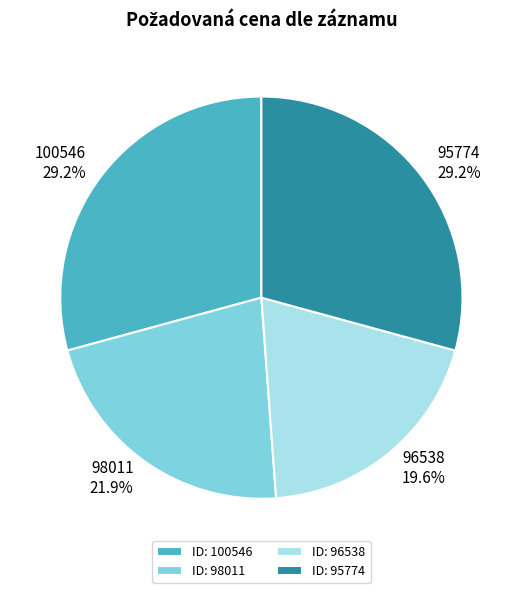

Does 95774 represent more than half of the total?

No